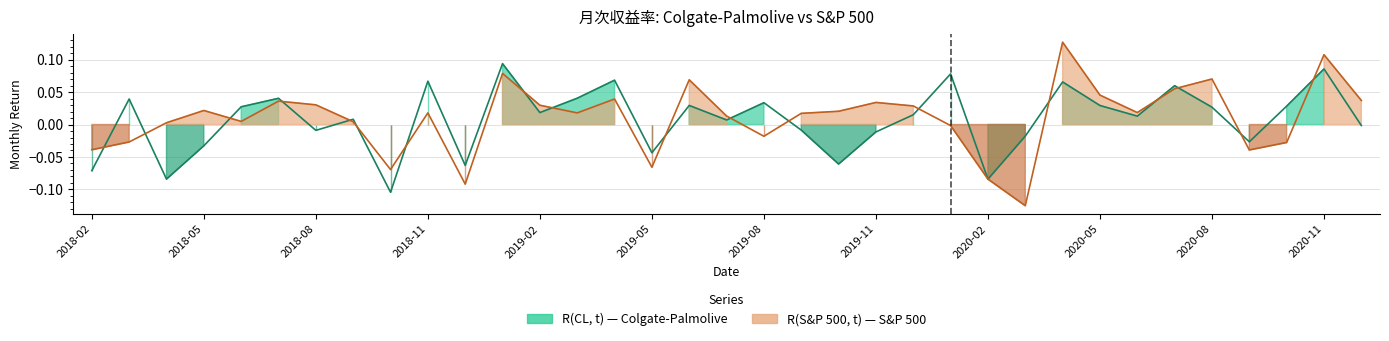

What is the difference between the highest and lowest values at 2020-10?

0.1